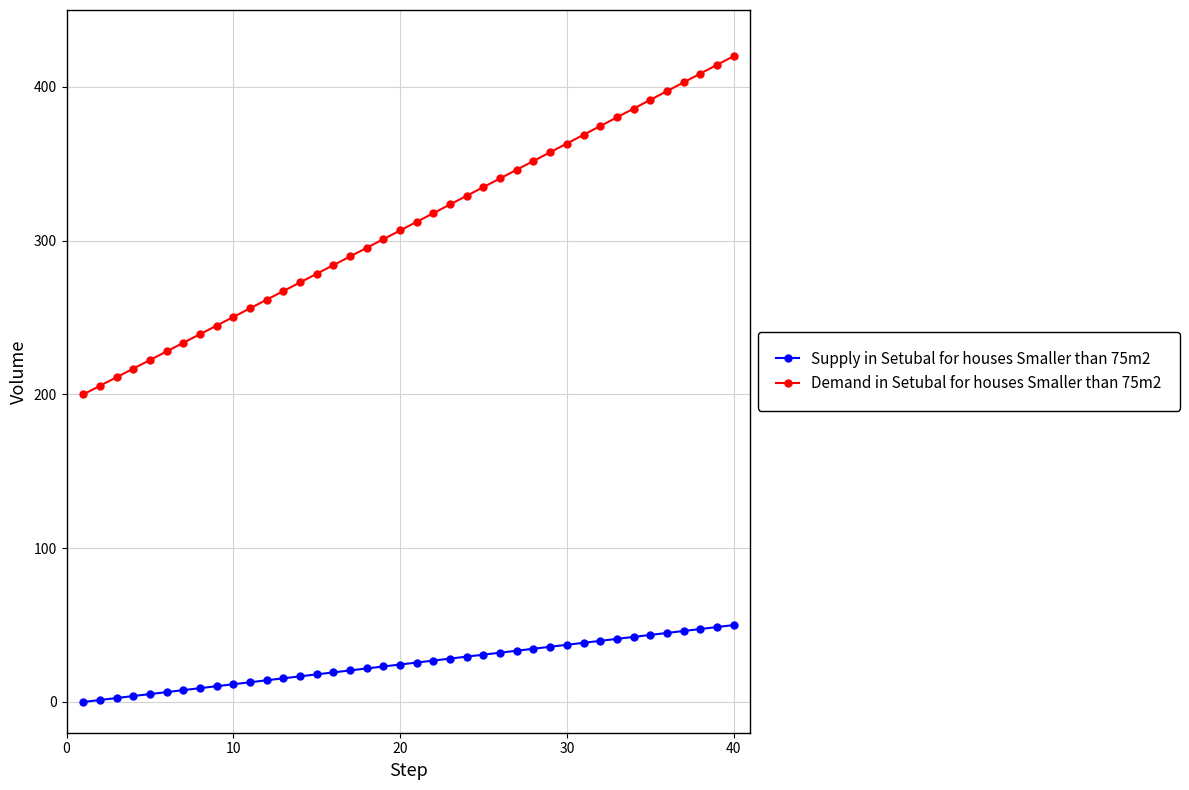

What is the difference between the second highest and minimum values in the Demand in Setubal for houses Smaller than 75m2 series?

214.3